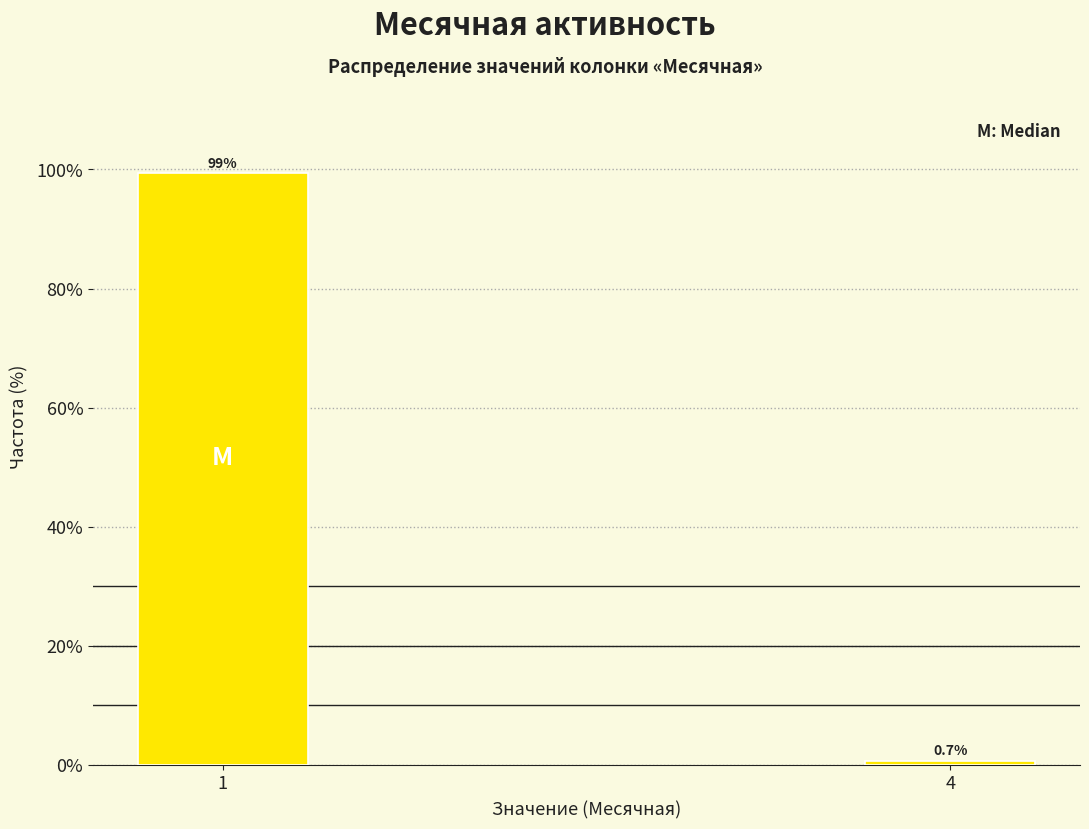

Reading left to right, transcribe all the data shown in this chart.

1=99.3	4=0.7